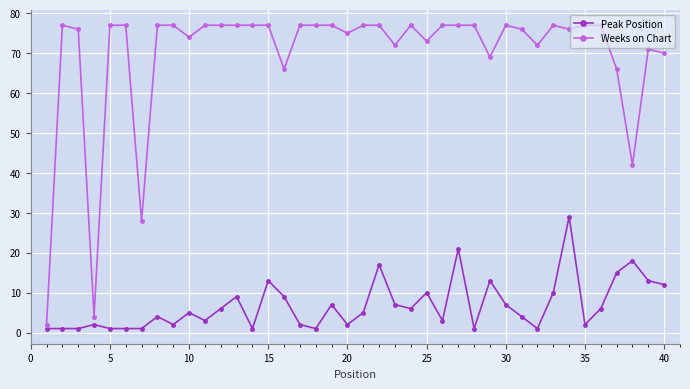

List the series in order of their overall mean, lowest first.

Peak Position, Weeks on Chart